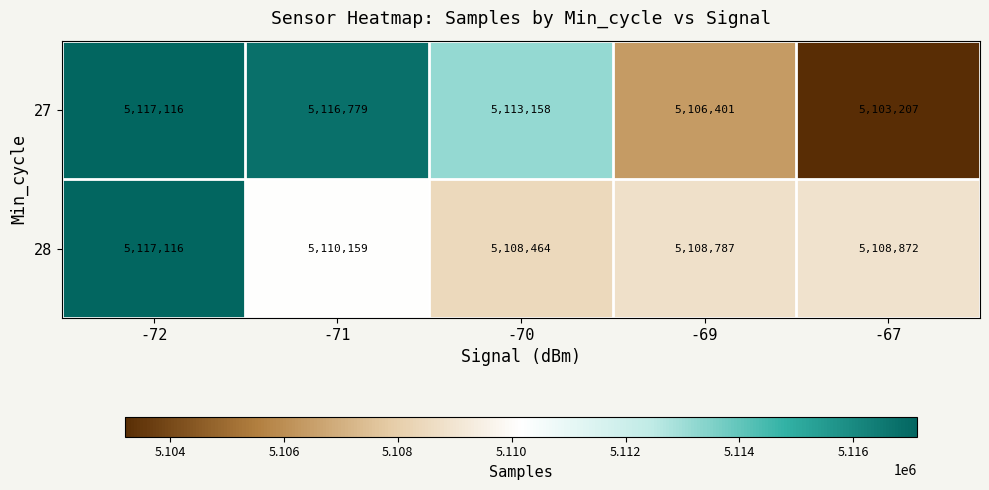

Which series has the widest spread of values?

27